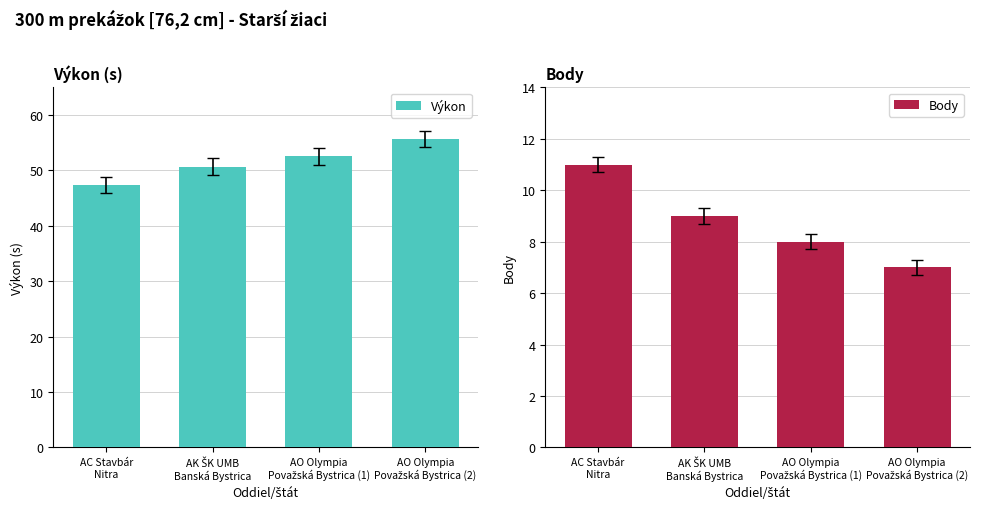

What is the minimum value shown in the chart?

7.0